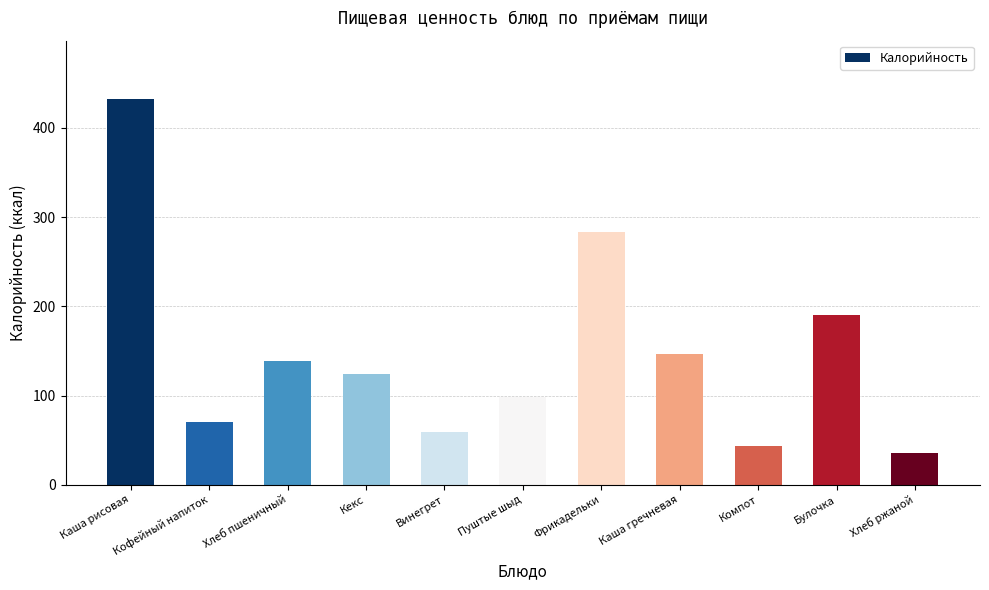

What is the difference between the values at Кофейный напиток and Кекс?

54.0